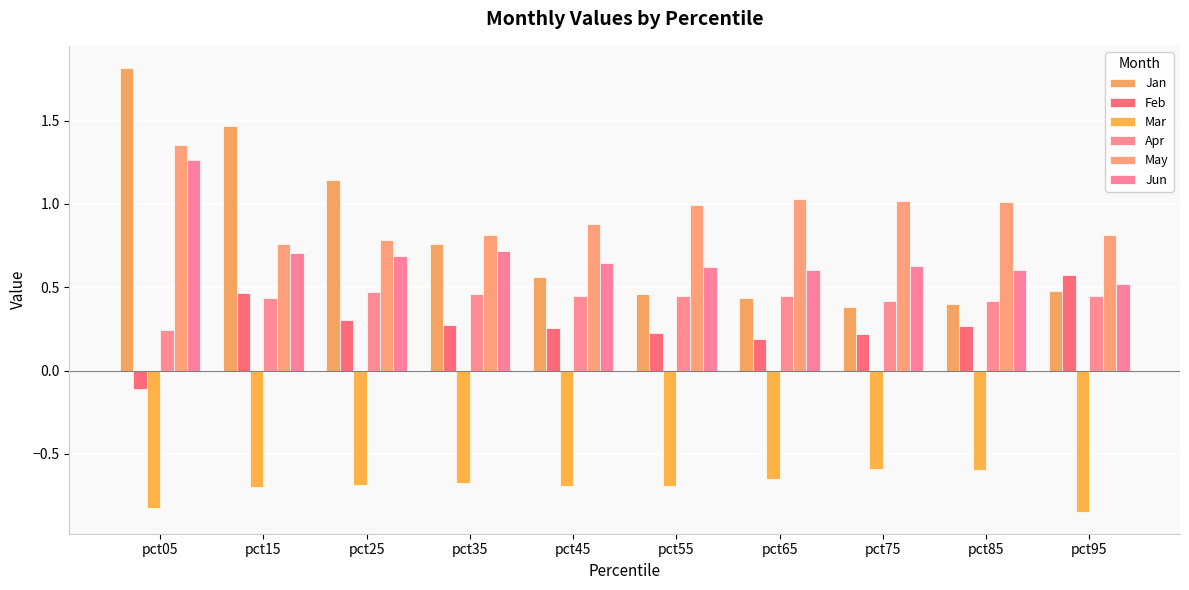

What is the sum of the Jun values at pct45 and pct85?

1.2